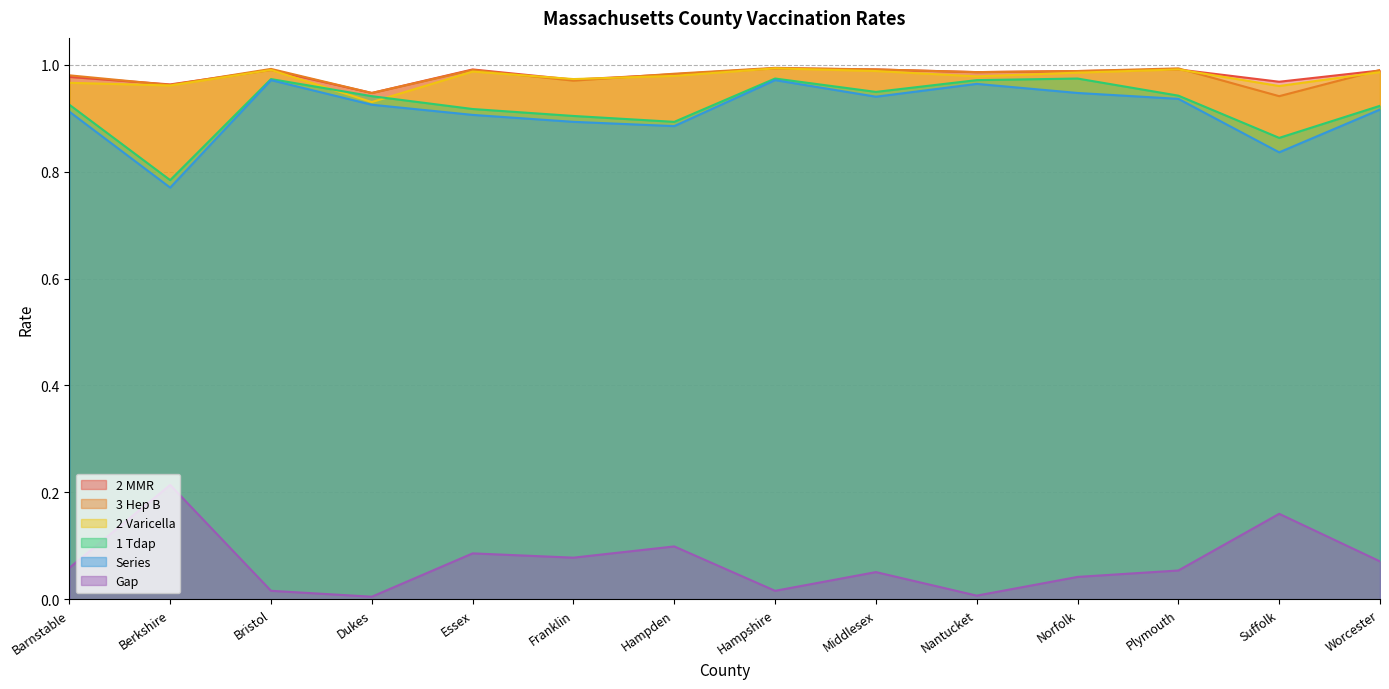

Is it true that 1 Tdap equals 0.9 at Middlesex?

True